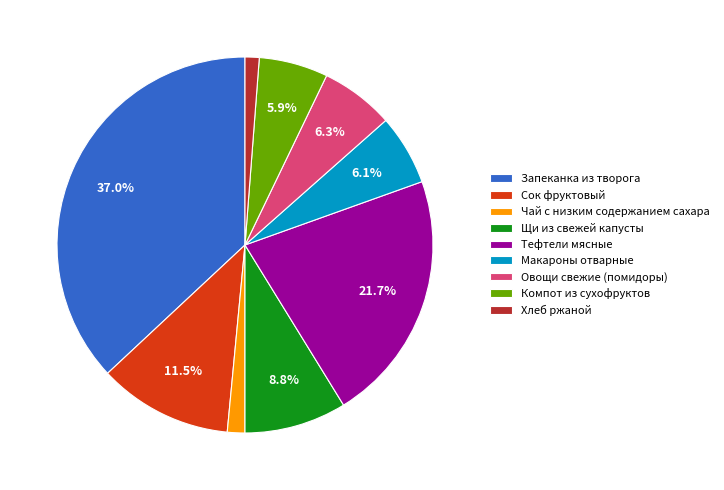

Combined, do Овощи свежие (помидоры) and Компот из сухофруктов account for over 50%?

No